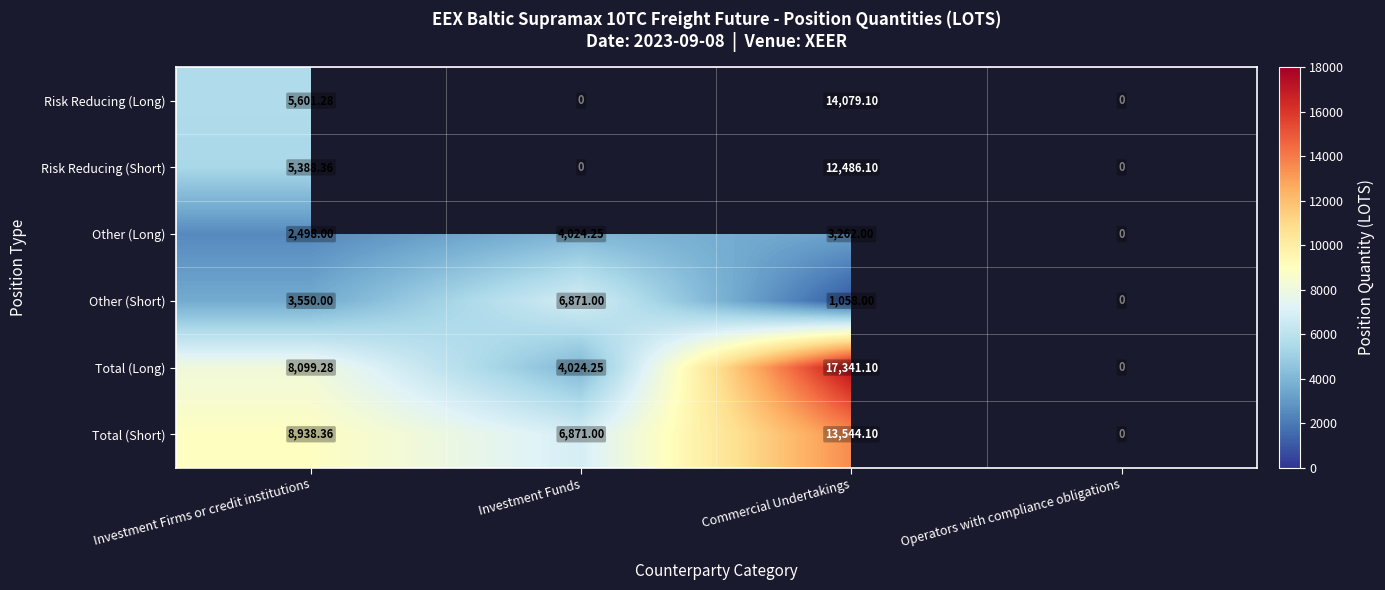

At Commercial Undertakings, list the series in order from smallest to largest.

Other (Short), Other (Long), Risk Reducing (Short), Total (Short), Risk Reducing (Long), Total (Long)